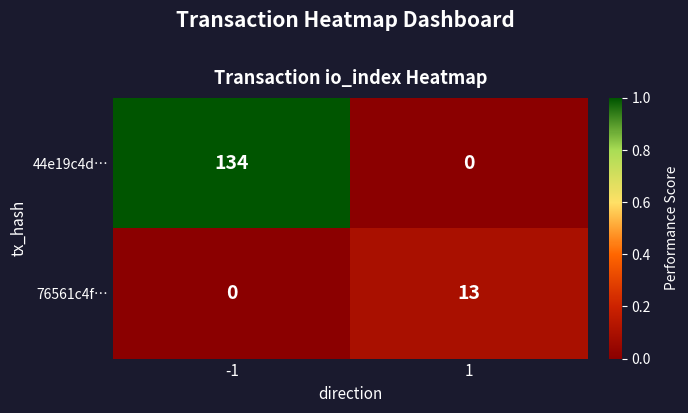

Which series has the largest total across all categories?

44e19c4d…